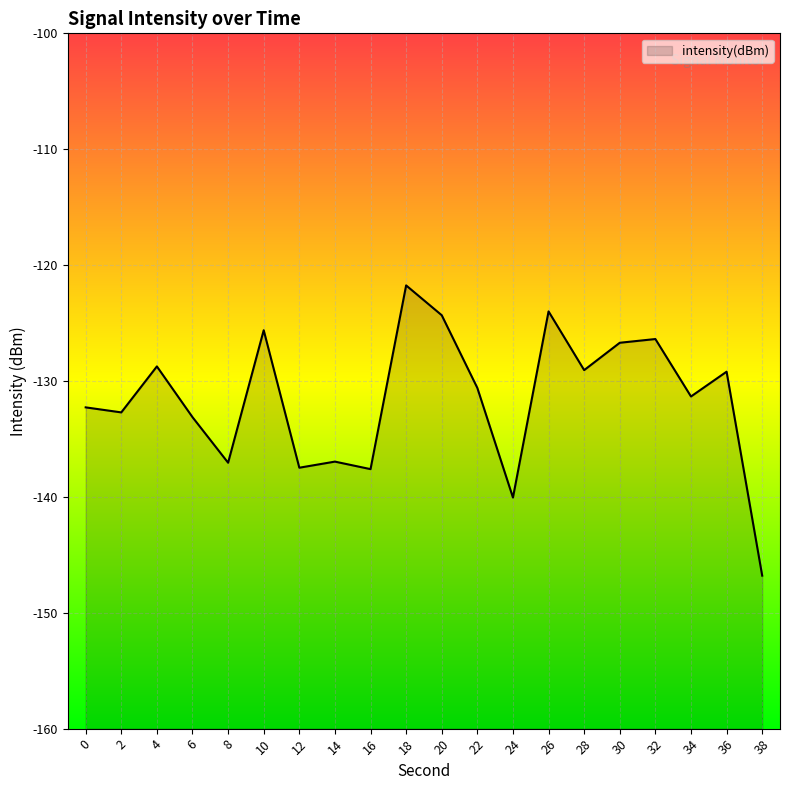

What is the value of the 8th point from the left?

-137.0